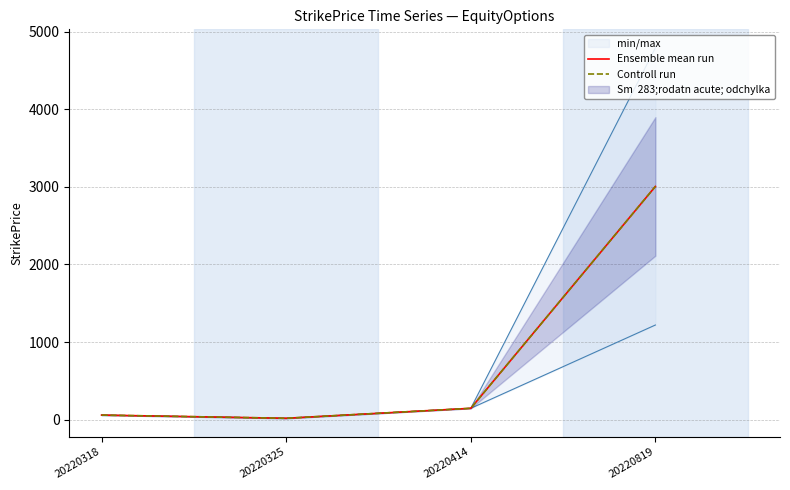

True or false: Ensemble mean run and Controll run cross at least once.

False